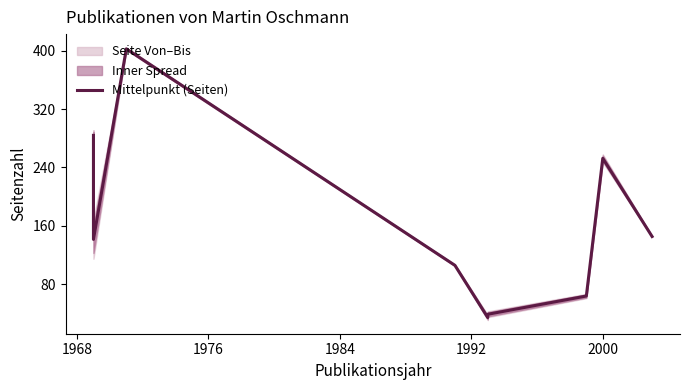

How many values are below 141?

4